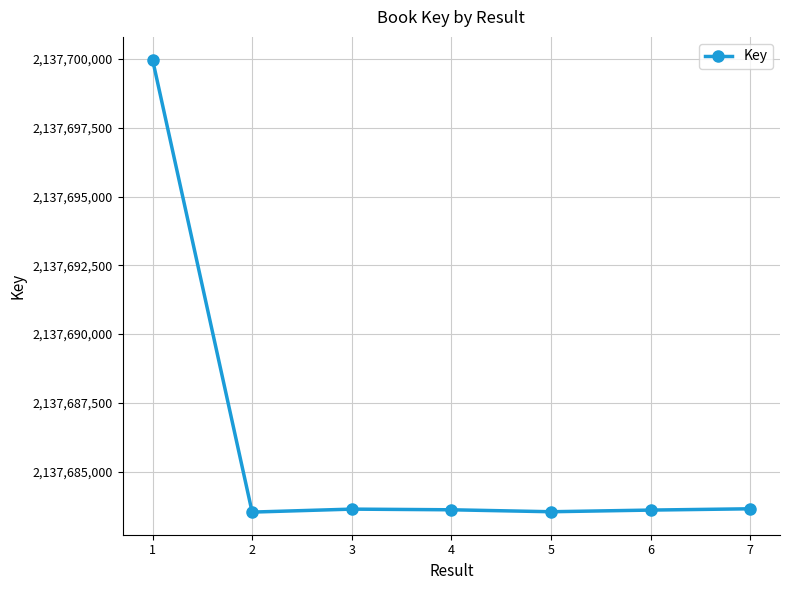

What is the sum of the values at 2 and 5?

4275367075